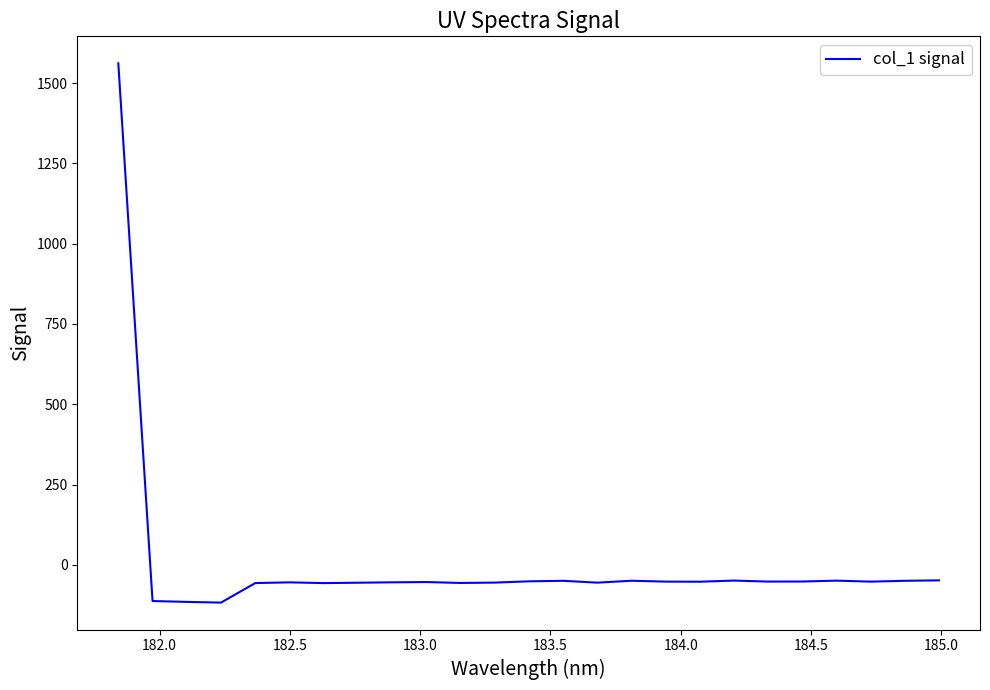

What is the difference between the maximum and minimum values?

1679.1